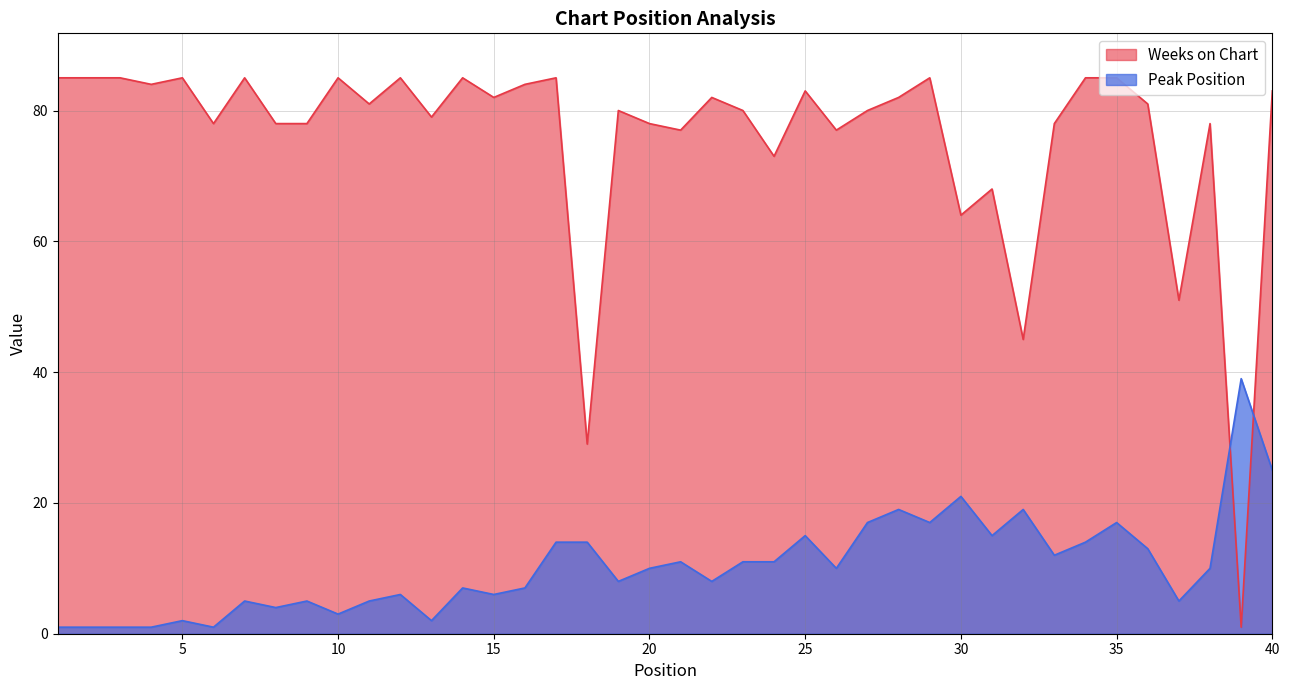

What is the sum of the Weeks on Chart values at 4 and 38?

162